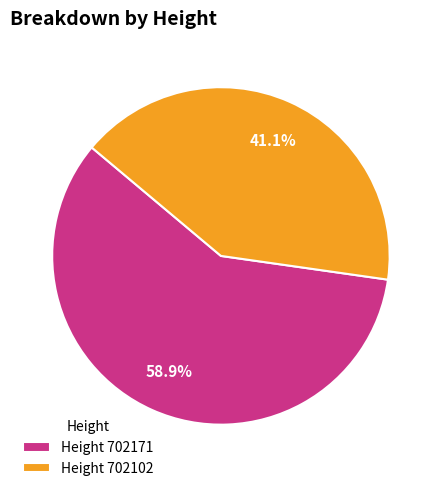

What is the majority slice?

Height 702171